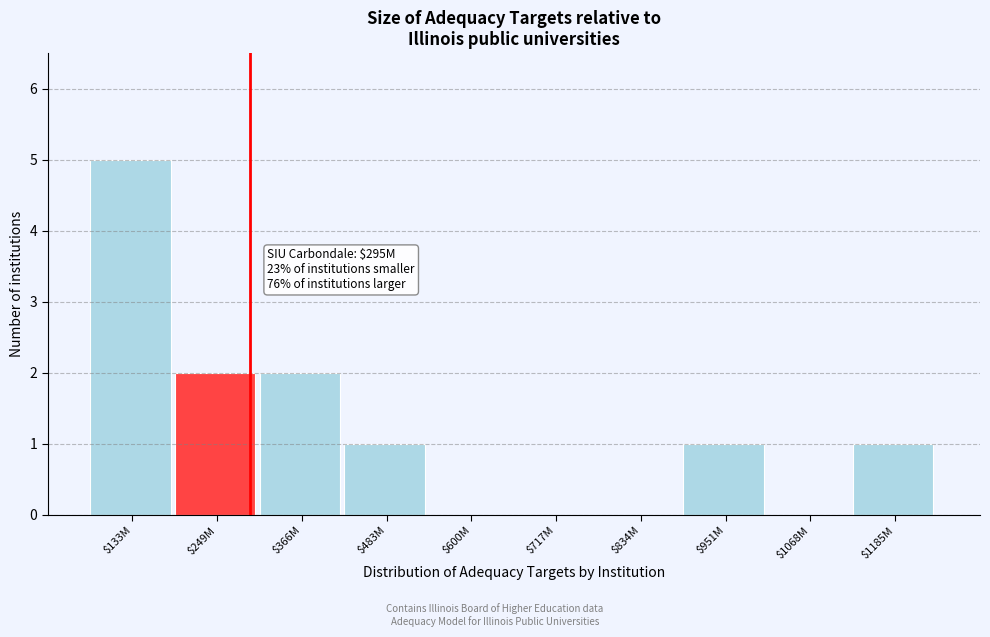

The value at $249M is 2. True or false?

True